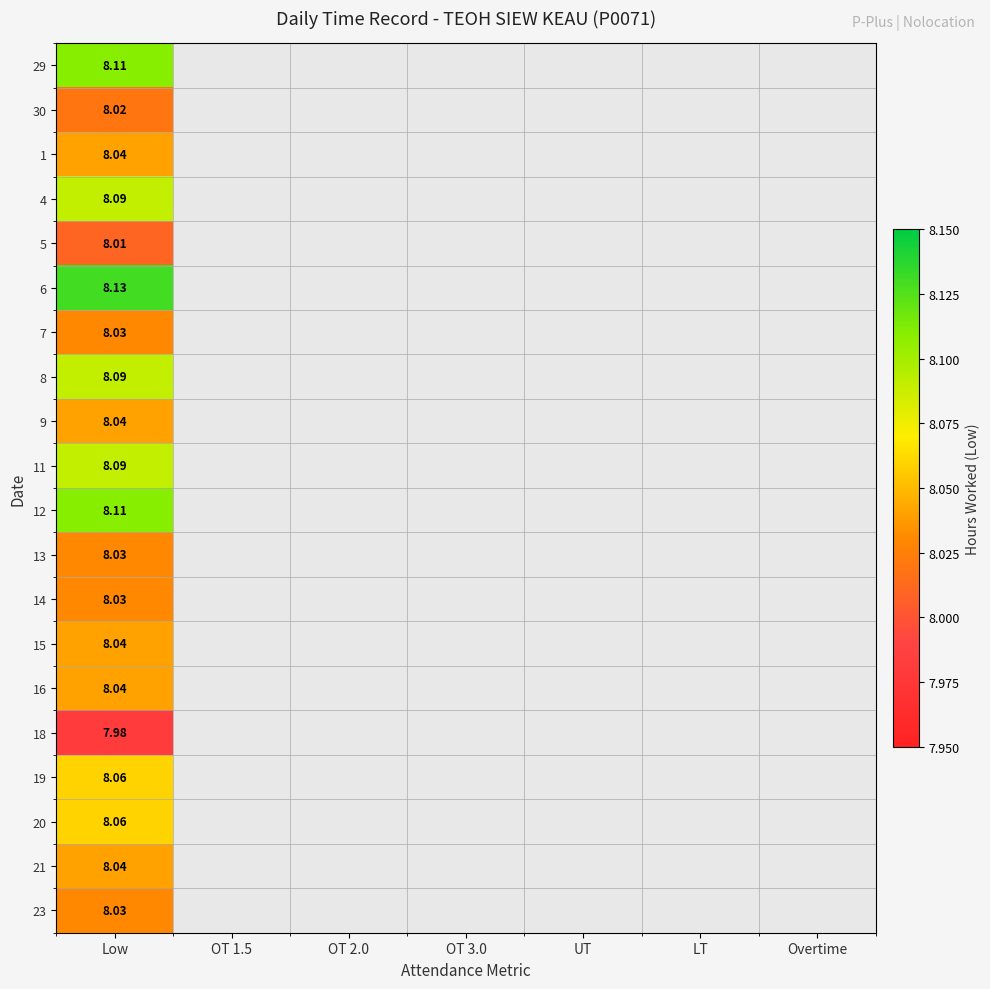

At how many categories does at least one series exceed 8?

1